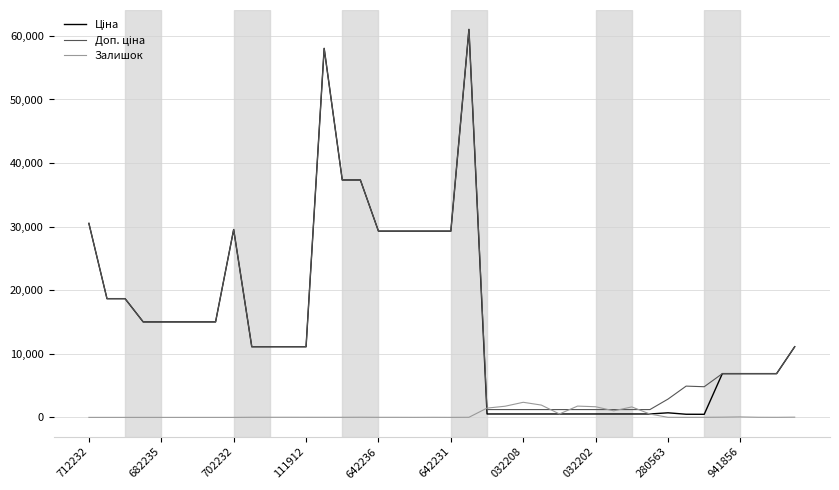

What is the average value of the Залишок series?

377.0